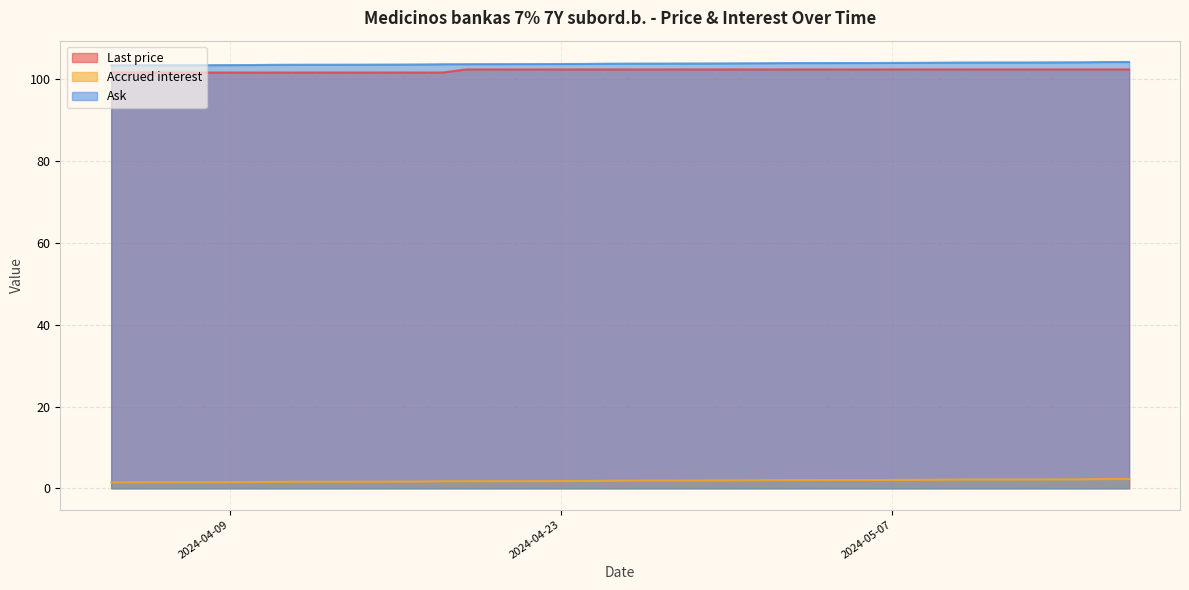

At how many categories does at least one series exceed 46?

30